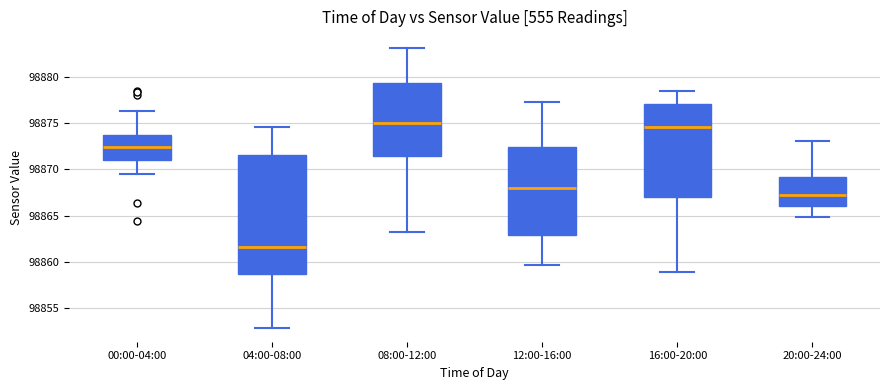

Which box is the tallest, from its lower edge to its upper edge?

04:00-08:00